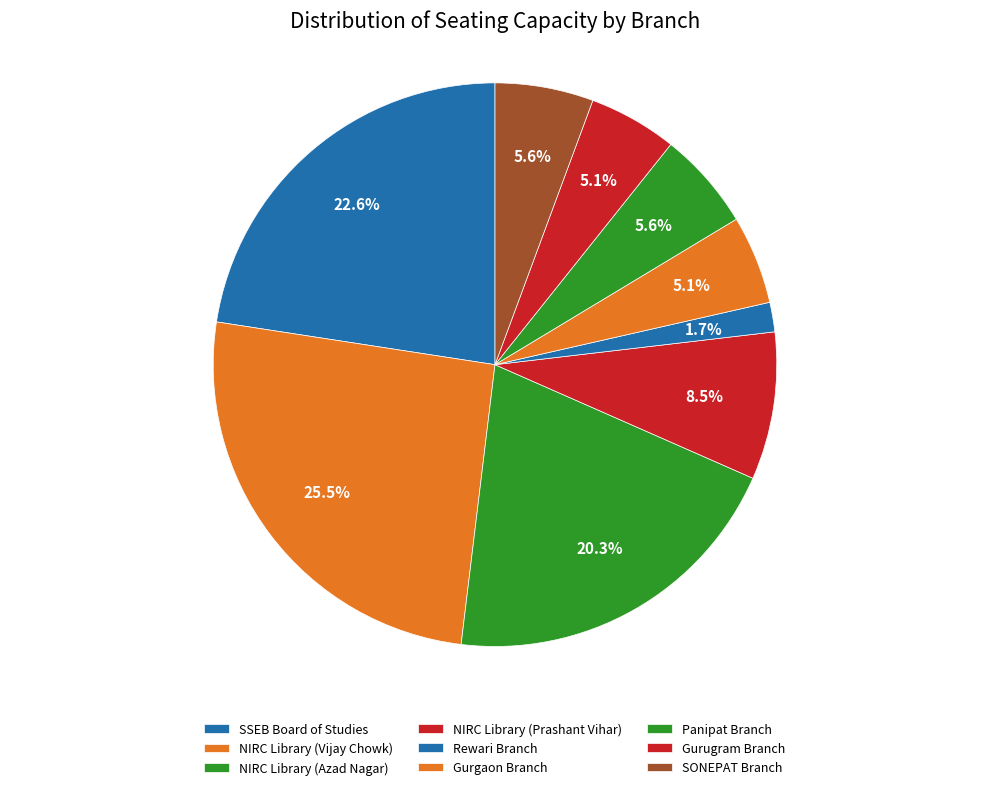

To the nearest percent, what is the difference between the NIRC Library (Azad Nagar) and Rewari Branch slice percentages?

19%